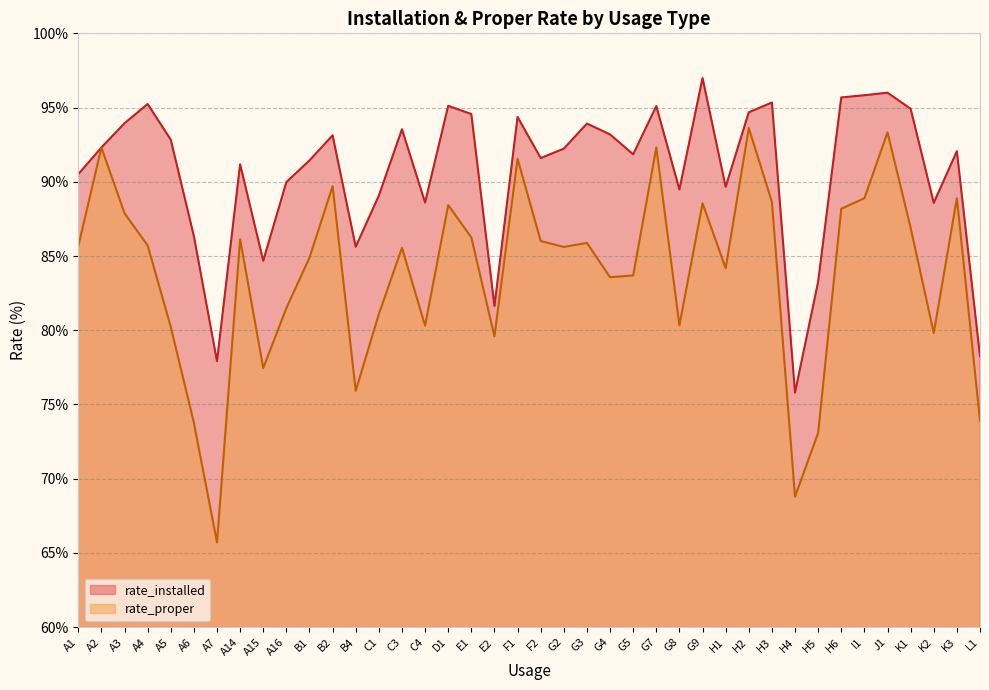

Where is the first local maximum for rate_proper?

A2